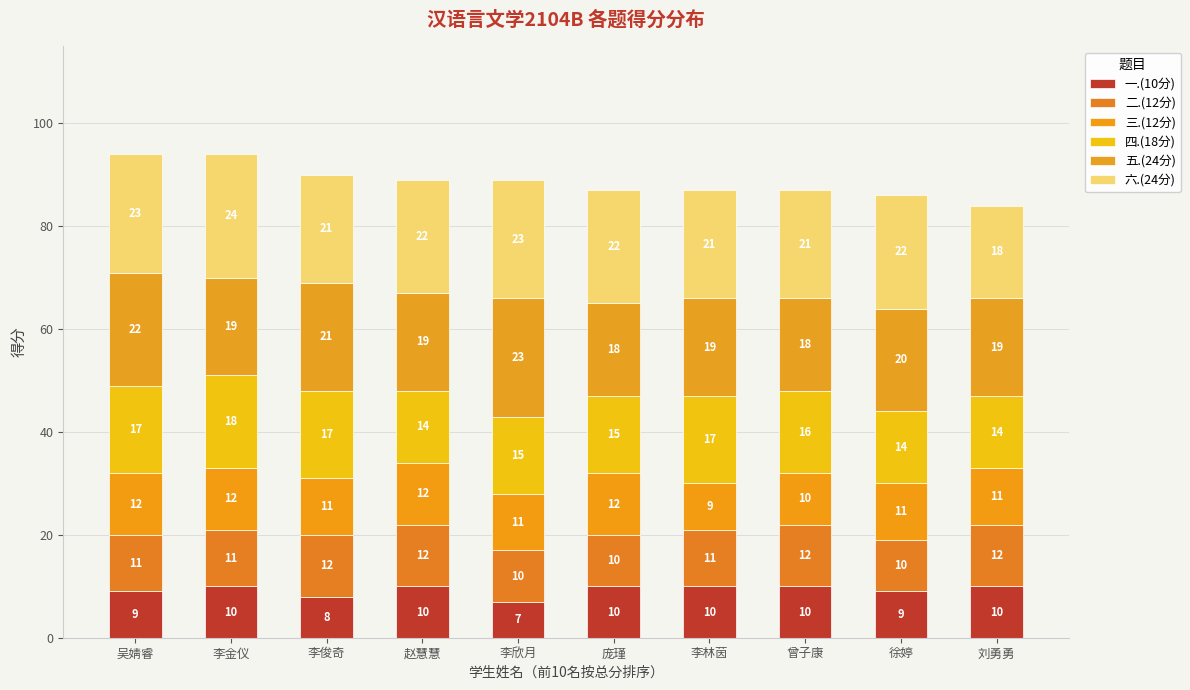

The 六.(24分) series shows 14 at 李欣月. True or false?

False